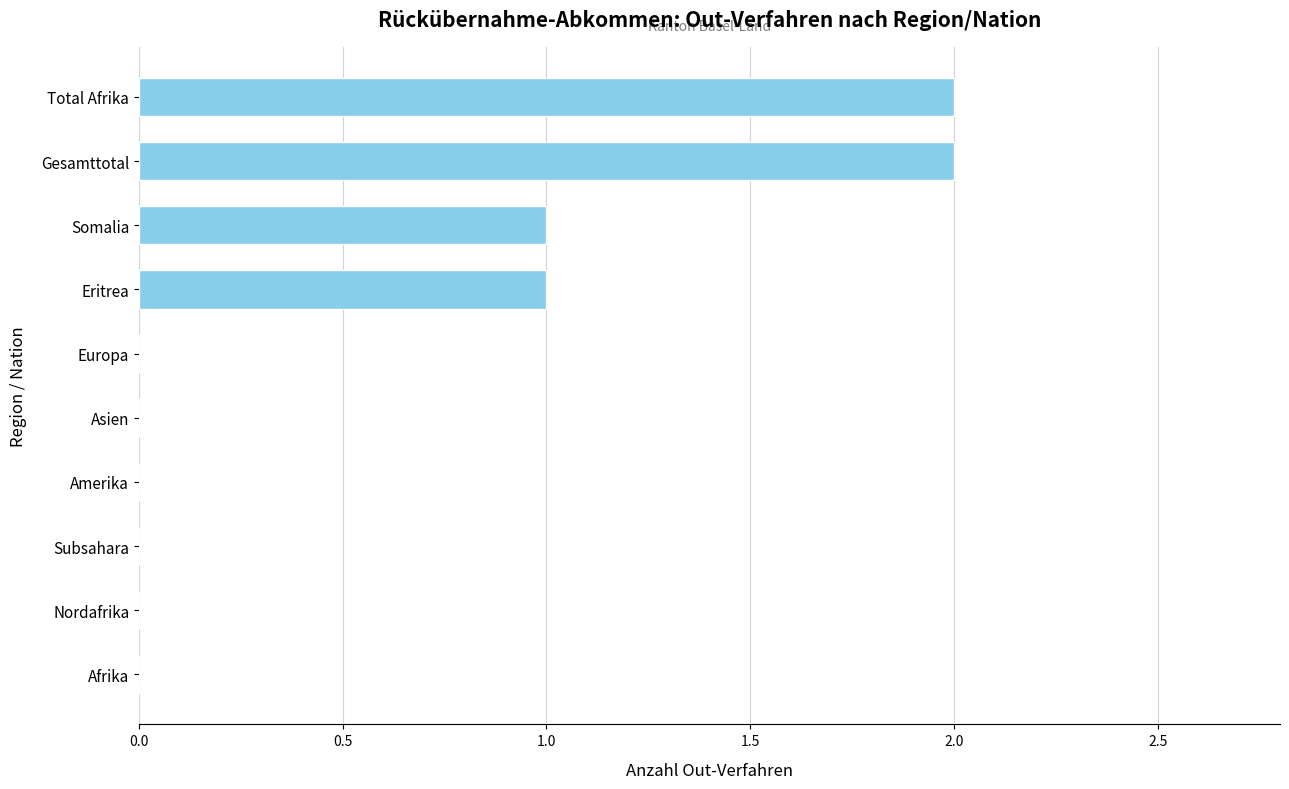

True or false: the data shows 3 at Gesamttotal.

False